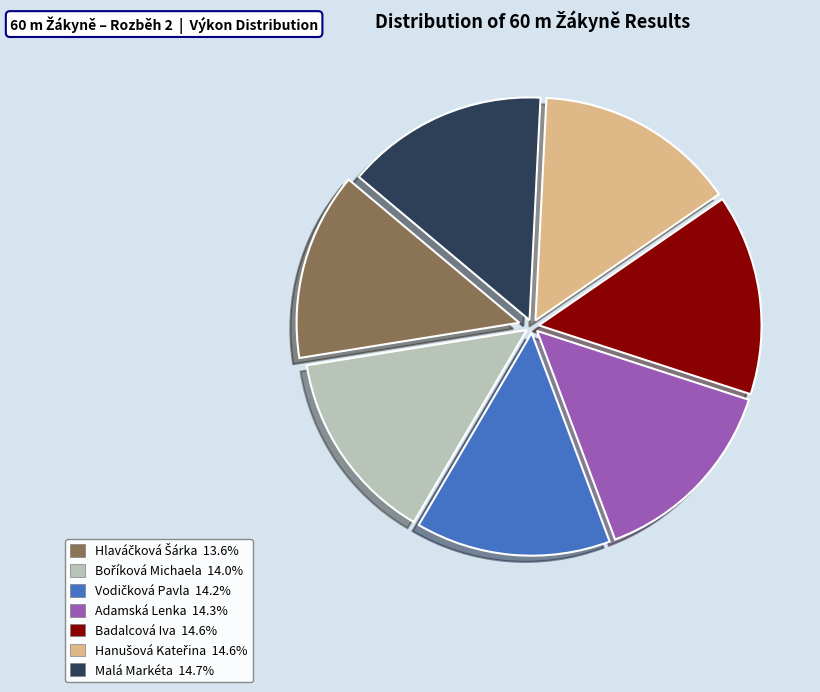

Do Adamská Lenka and Malá Markéta together represent more than half of the pie?

No